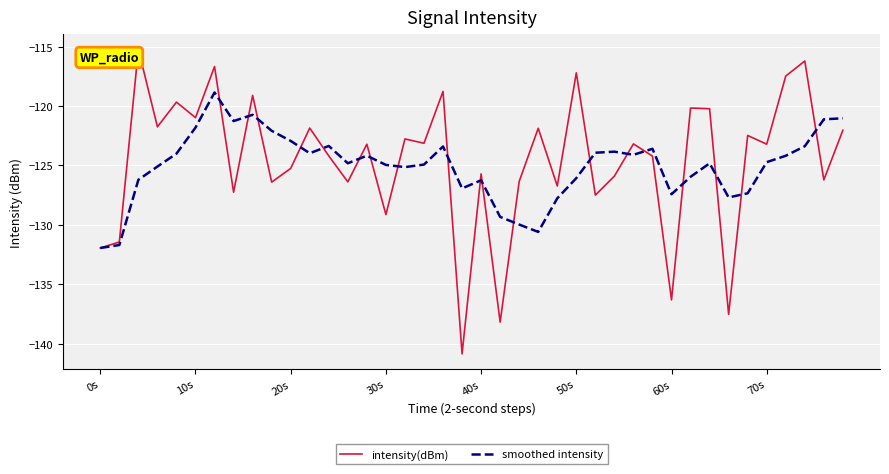

Rank the series by their maximum value, from highest to lowest.

intensity(dBm), smoothed intensity